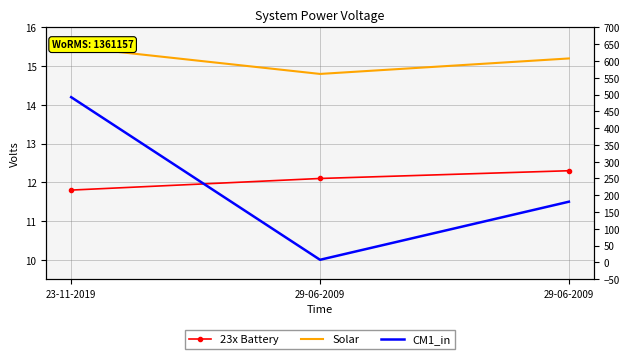

Where is Solar nearest to the value 15?

29-06-2009